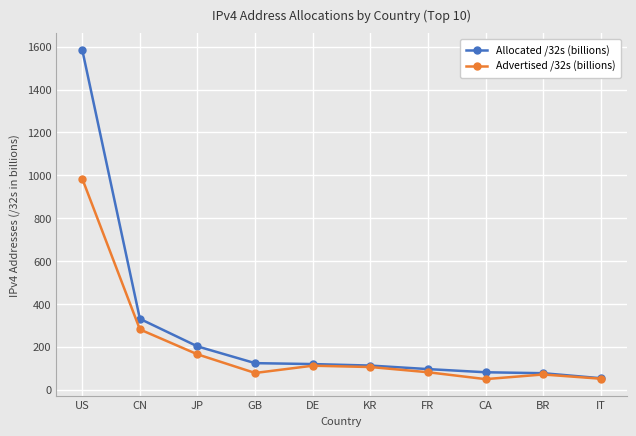

At which category does the chart reach its peak across all series?

US